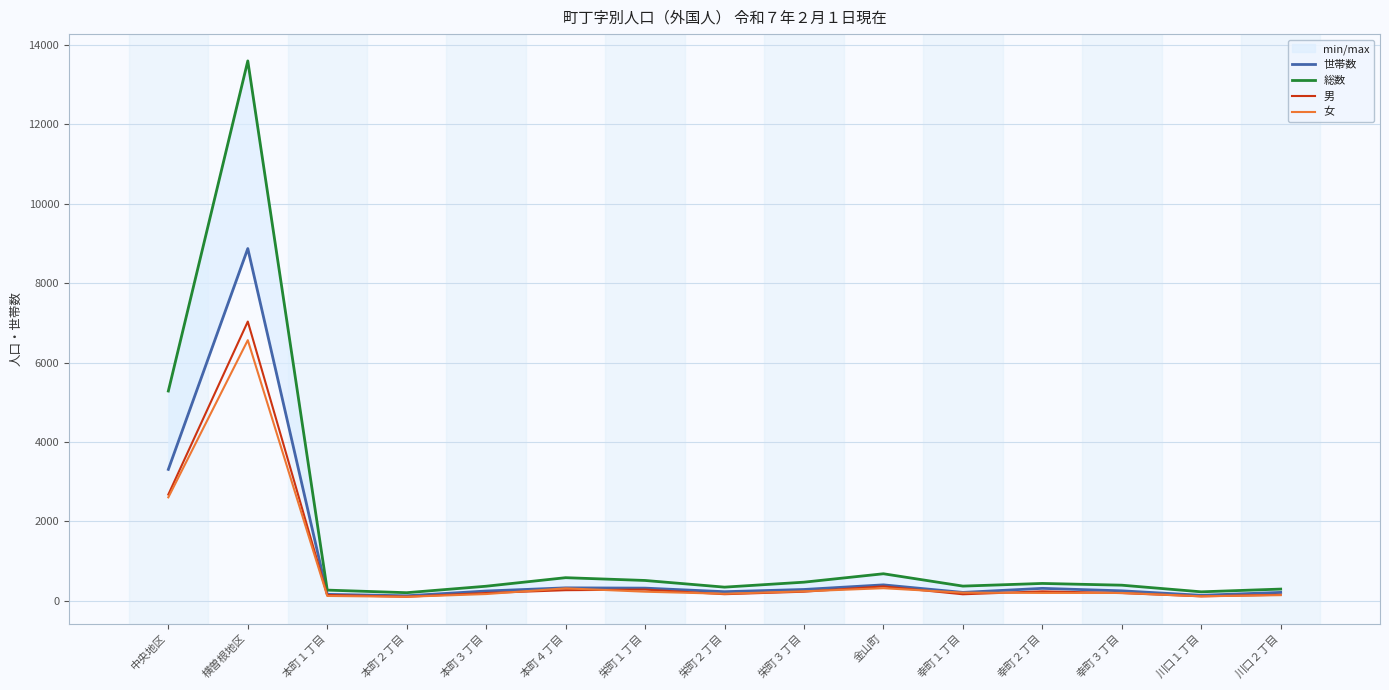

Is this an area chart (filled region under the line)?

No